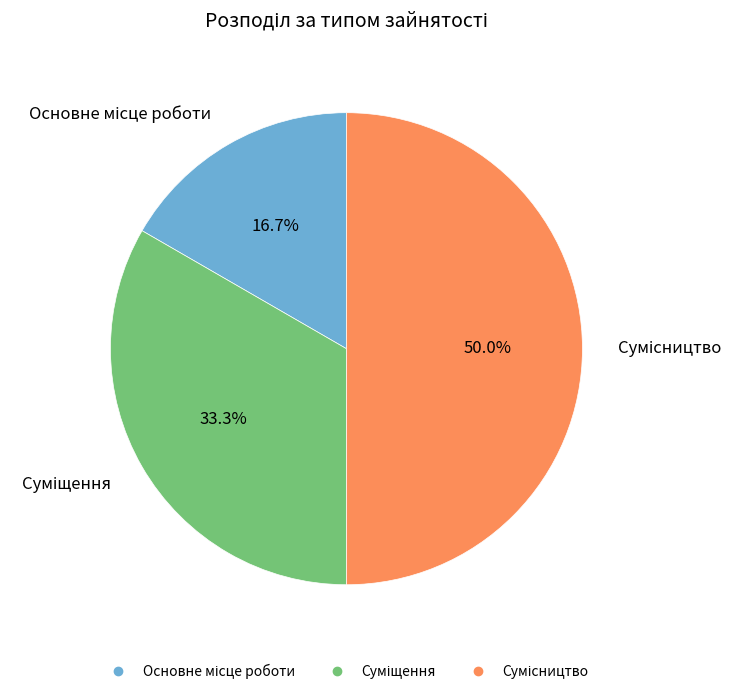

Count the number of slices in the pie.

3